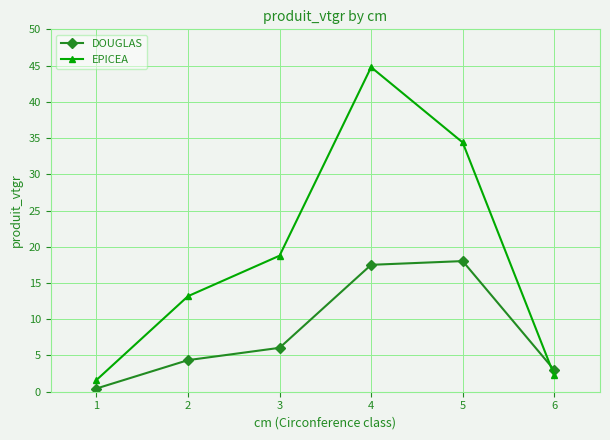

Reading right to left, transcribe all the data shown in this chart.

DOUGLAS: 6=3.0	5=18.0	4=17.5	3=6.1	2=4.4	1=0.4
EPICEA: 6=2.3	5=34.4	4=44.8	3=18.8	2=13.2	1=1.6